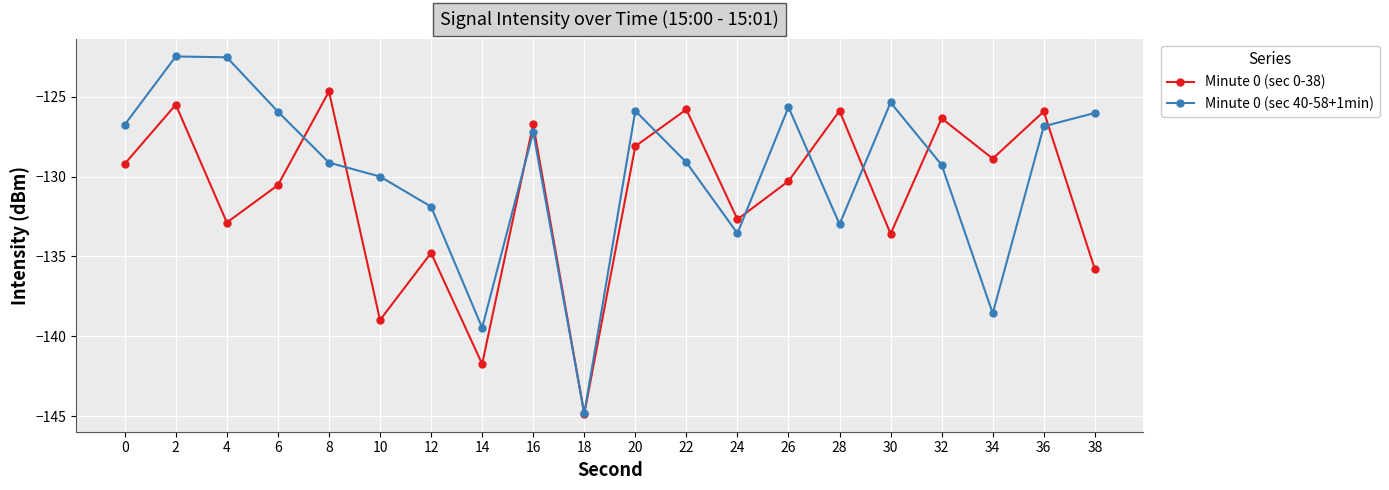

The Minute 0 (sec 0-38) series shows -87.2 at 14. True or false?

False